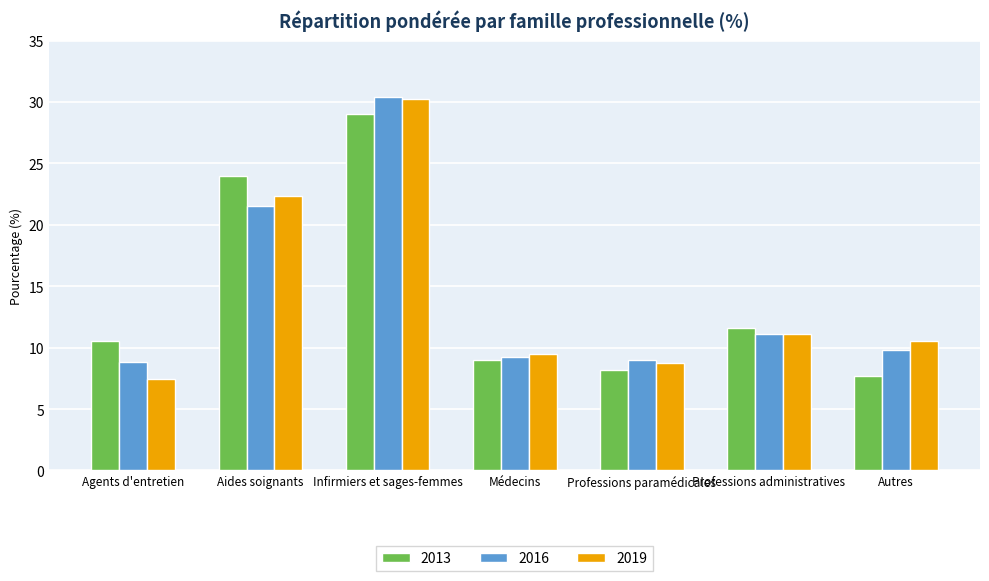

Which label corresponds to the largest value in the chart?

Infirmiers et sages-femmes